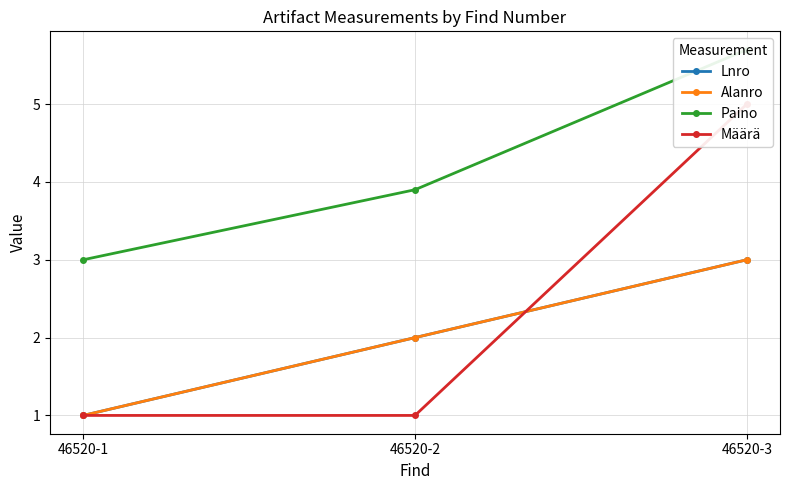

What are all the series names shown in the legend?

Lnro, Alanro, Paino, Määrä